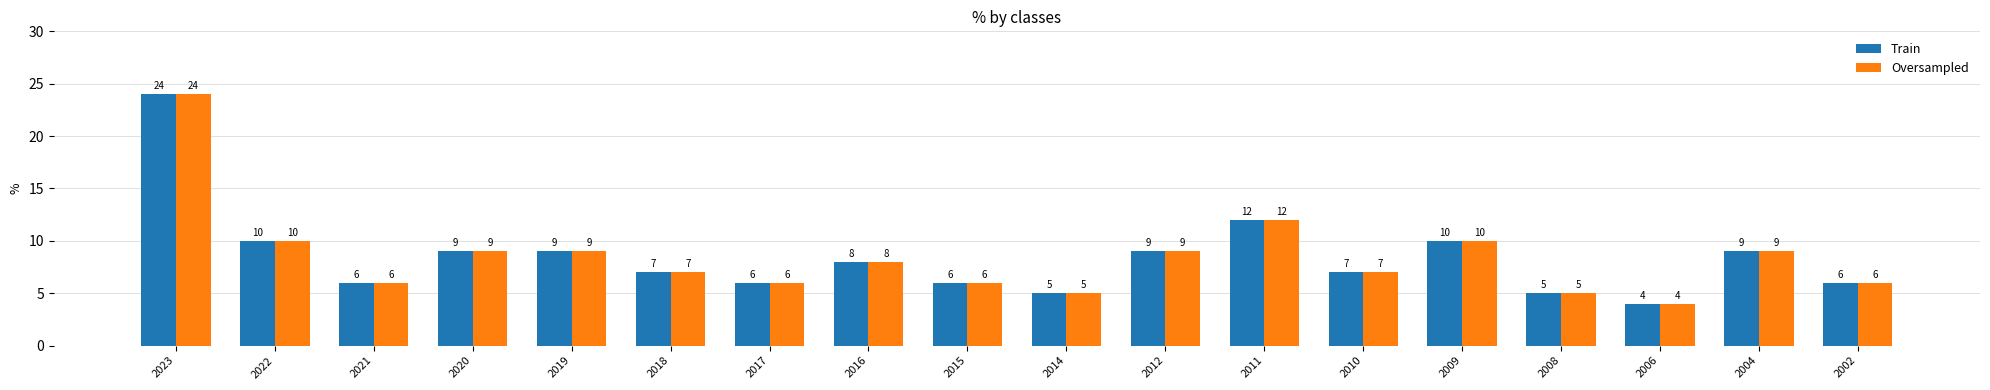

At which category is the sum across all series the highest?

2023